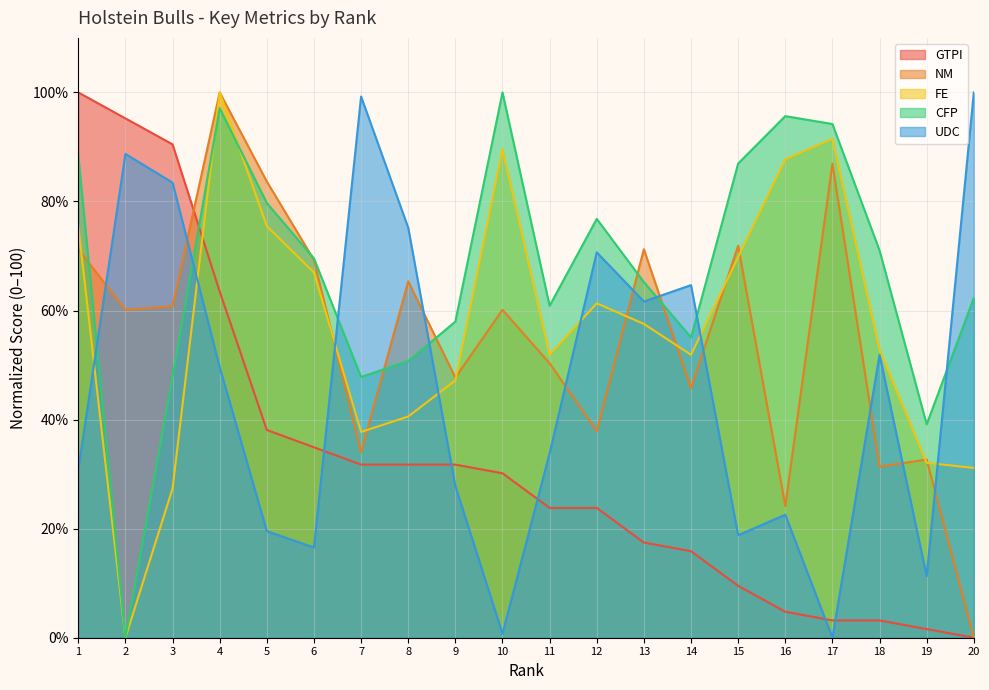

Which has a higher value, 11 or 20?

11